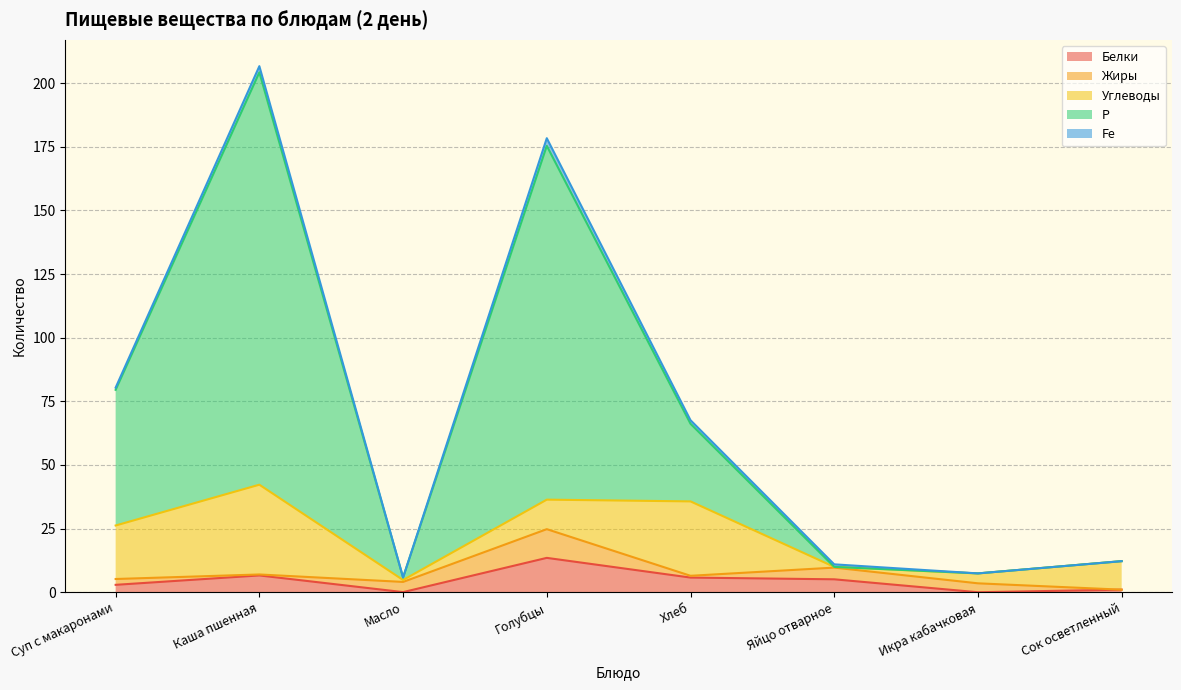

Which category has the lowest value across all series?

Икра кабачковая